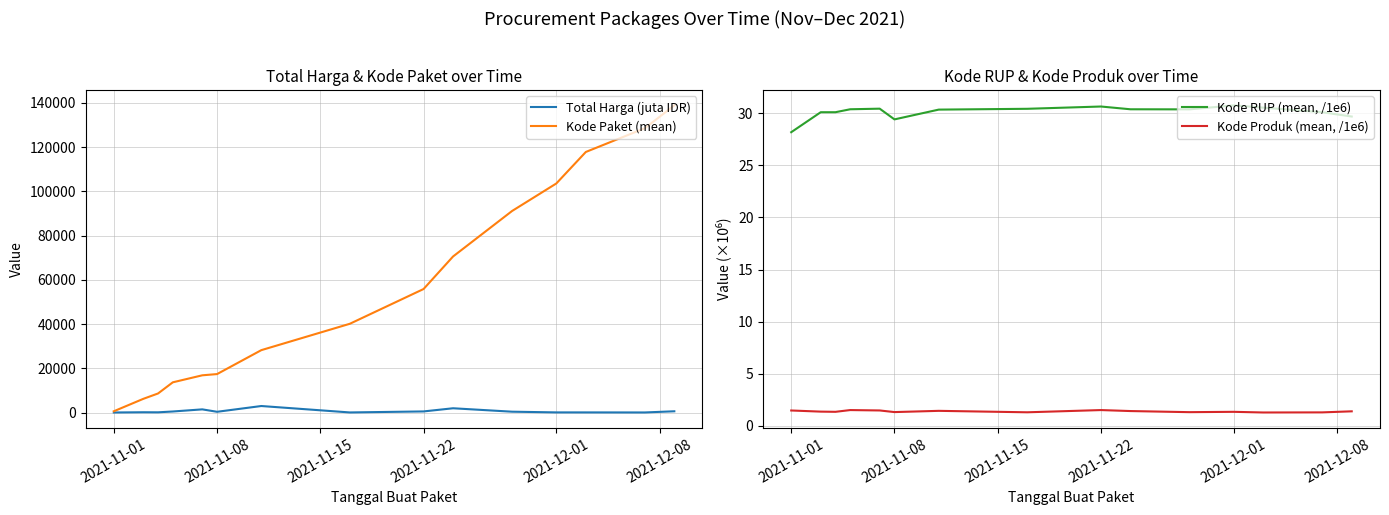

How many series are shown in this chart?

4